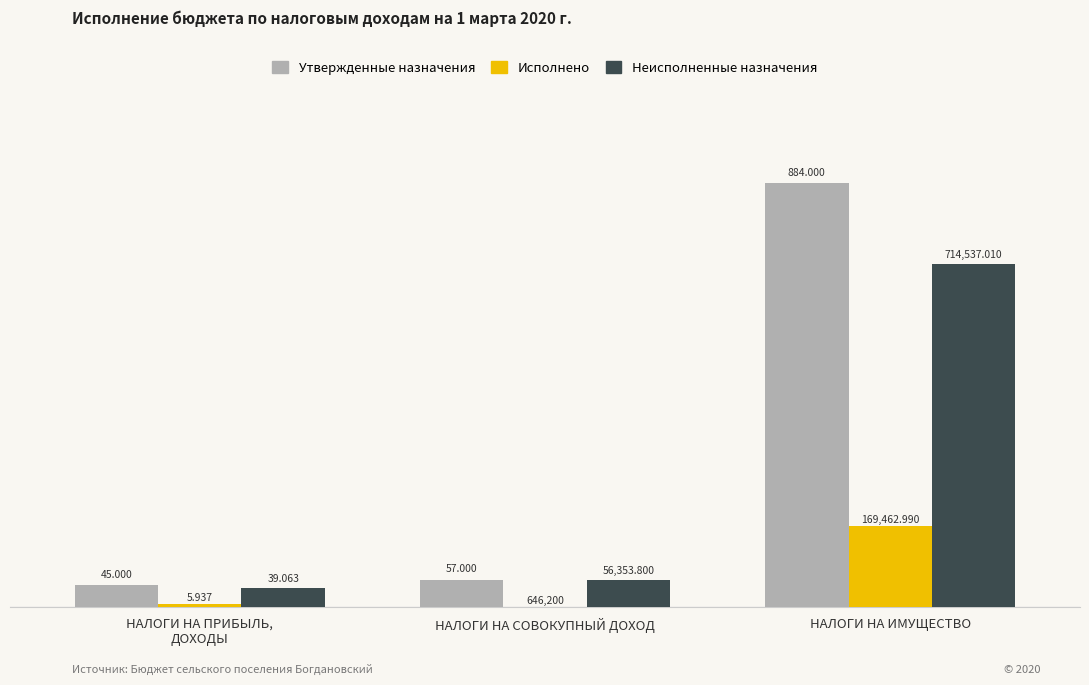

True or false: Исполнено has a value of 78305.5 at НАЛОГИ НА ИМУЩЕСТВО.

False